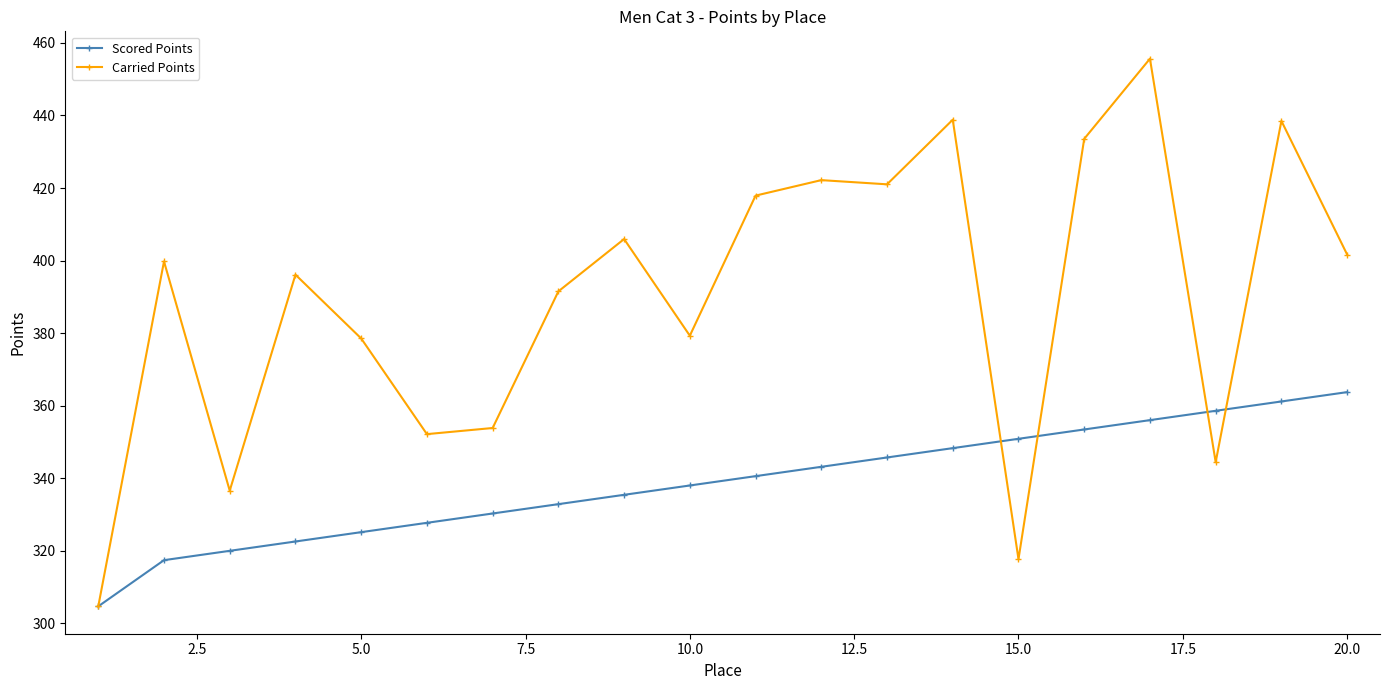

What is the maximum value for Carried Points?

455.6